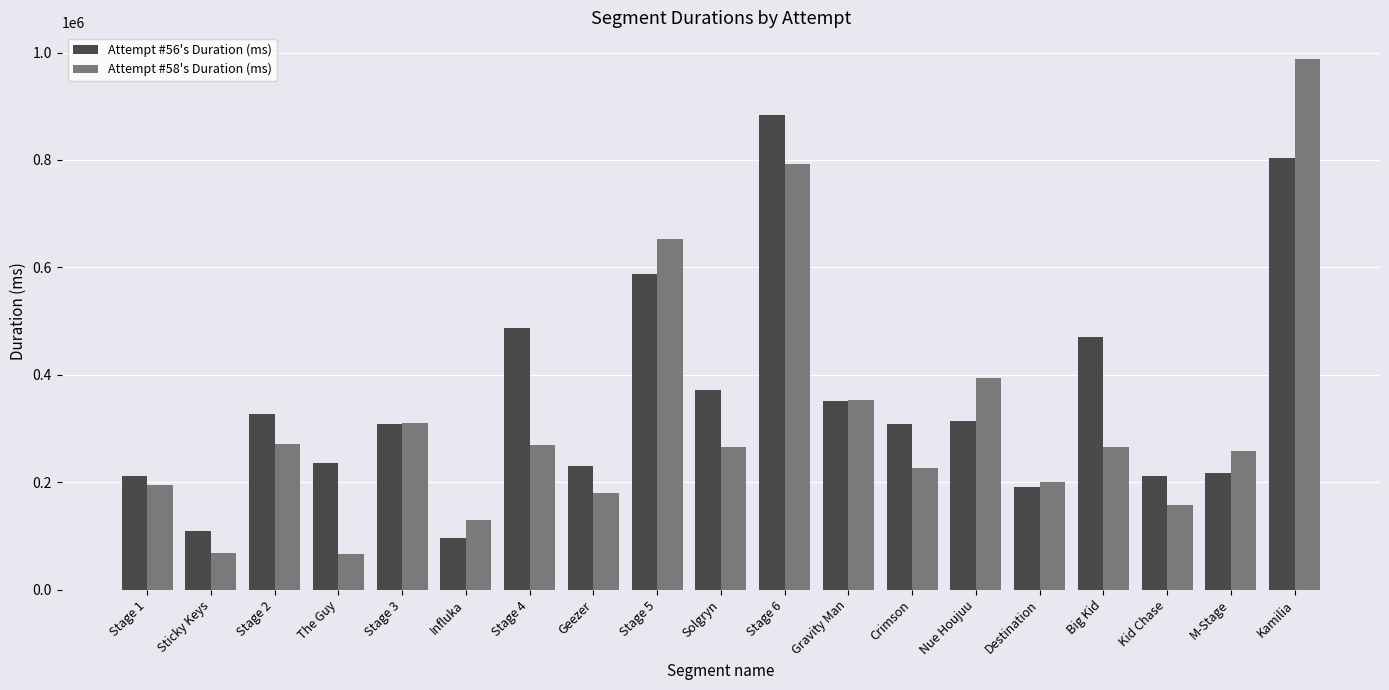

Rank the series by their average value, from lowest to highest.

Attempt #58's Duration (ms), Attempt #56's Duration (ms)